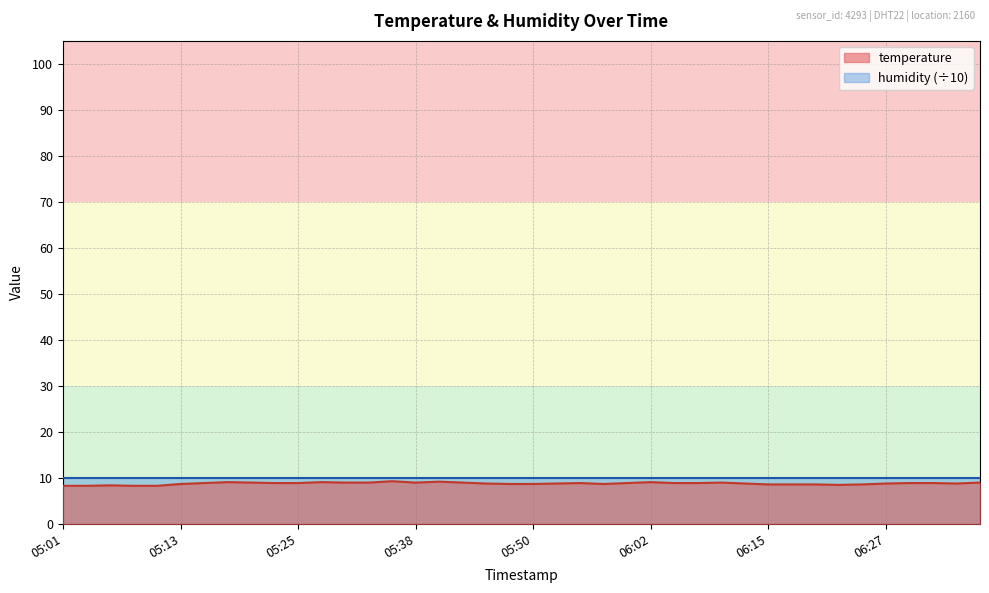

Which has a higher value, 05:18 or 05:48?

05:18